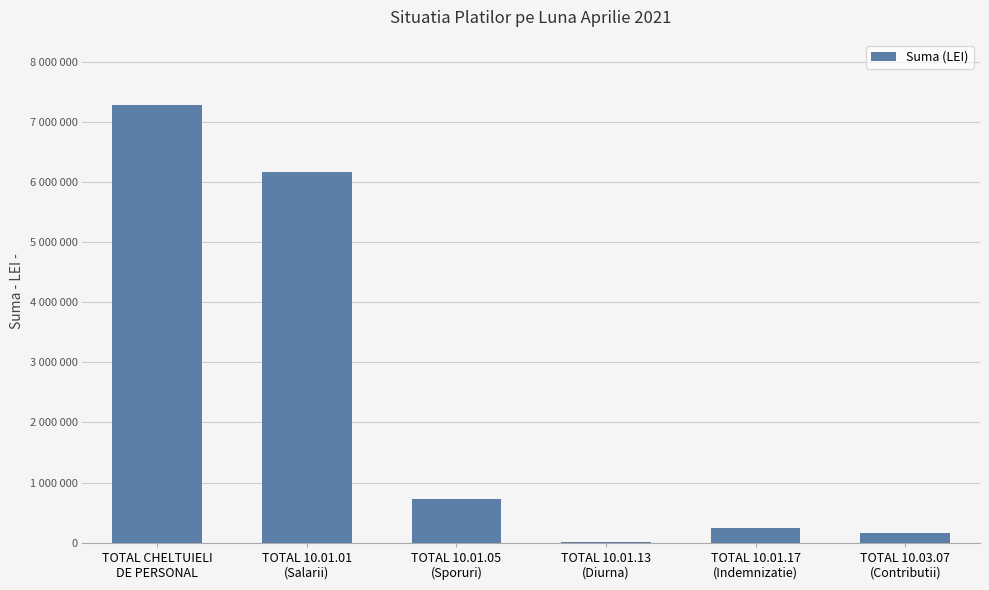

What is the label of the 1st bar from the left?

TOTAL CHELTUIELI
DE PERSONAL